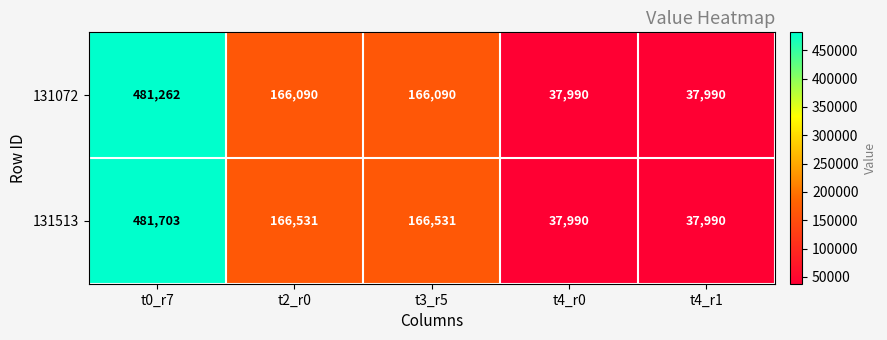

The value of 131513 at t2_r0 is 34995. True or false?

False